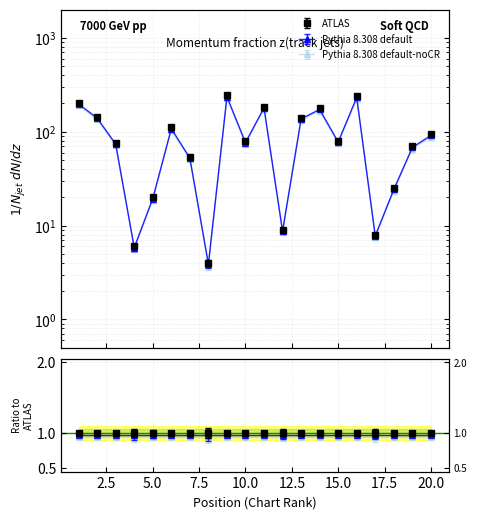

What is the difference between the maximum and second lowest values?

237